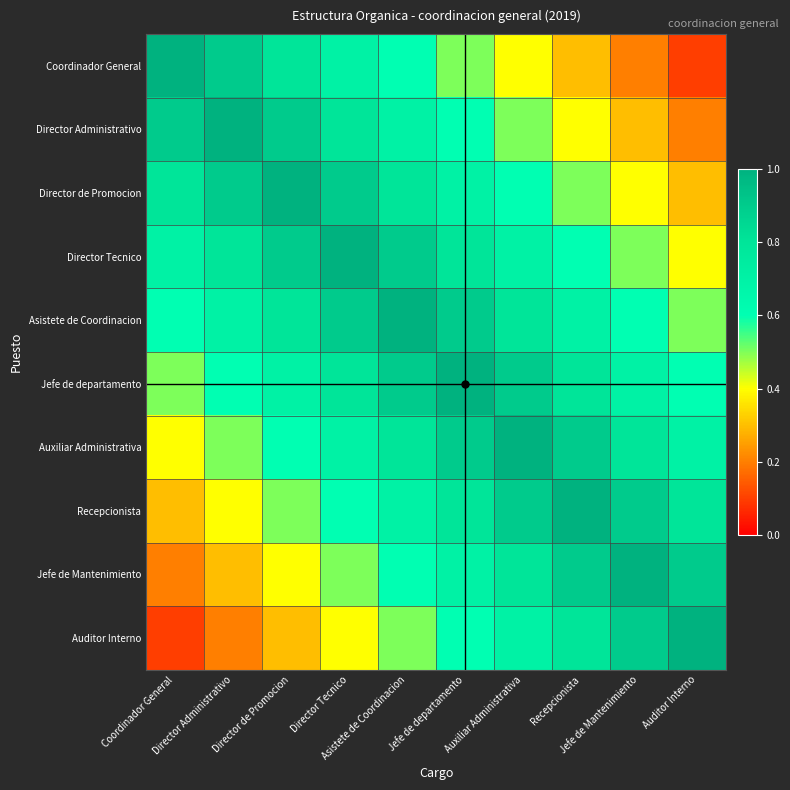

Which category has the lowest value across all series?

Auditor Interno